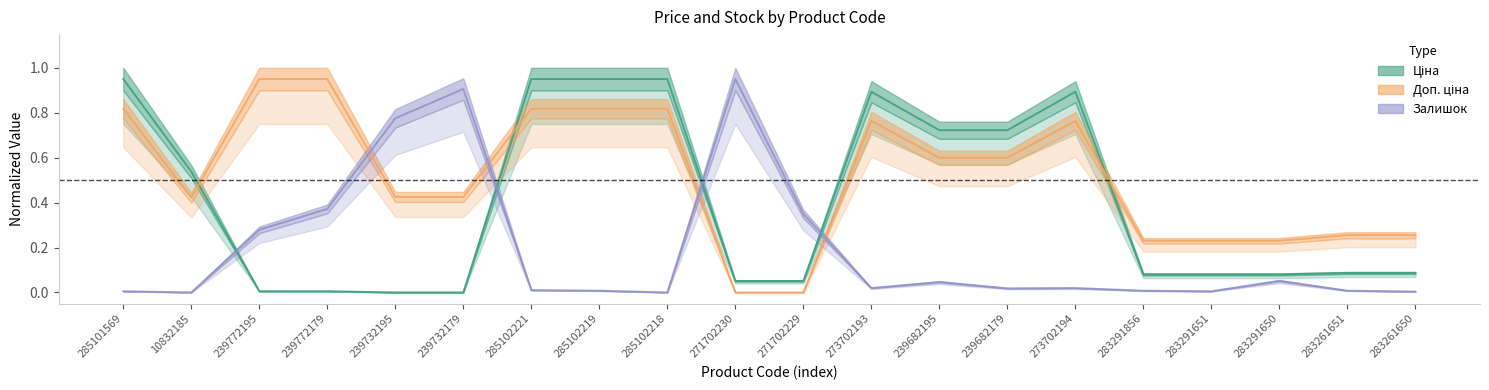

What is the label of the 17th point from the left?

283291651